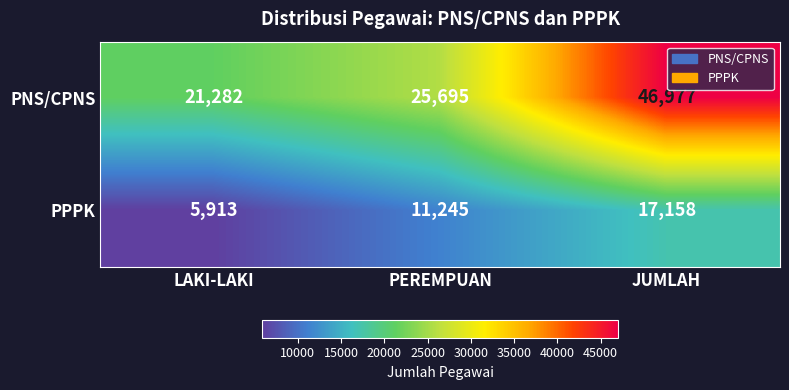

What is the spread (max minus min) of values at JUMLAH?

29819